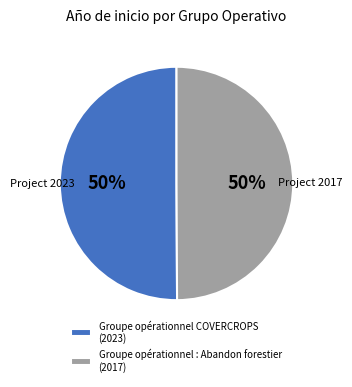

Count the number of slices in the pie.

2